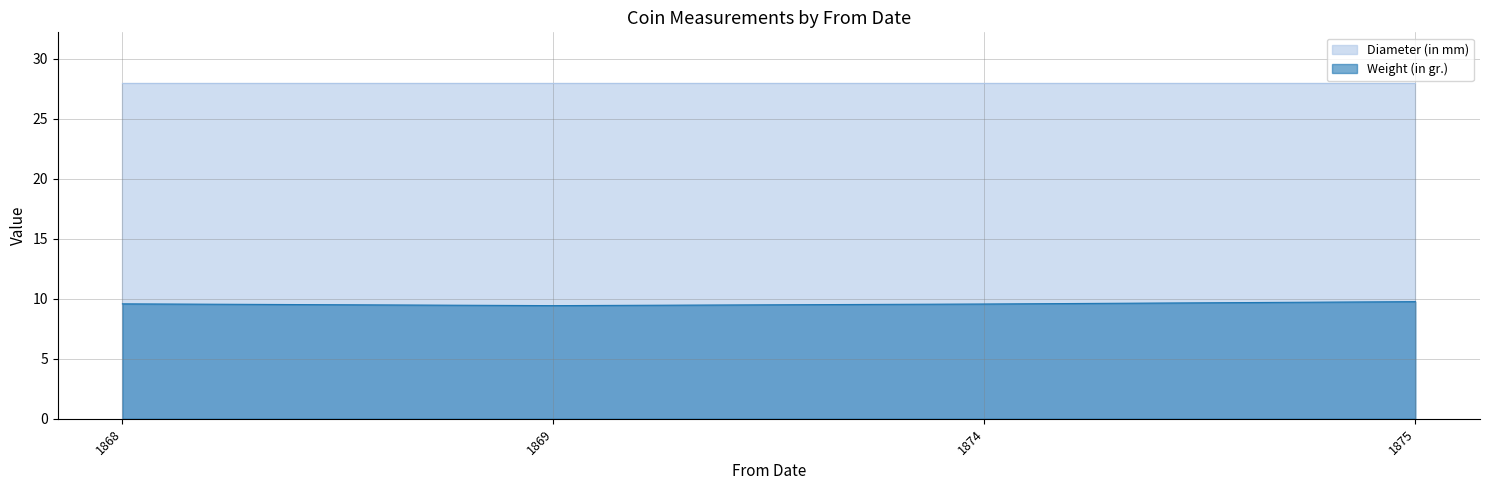

Does the chart display data point markers on the line(s)?

No